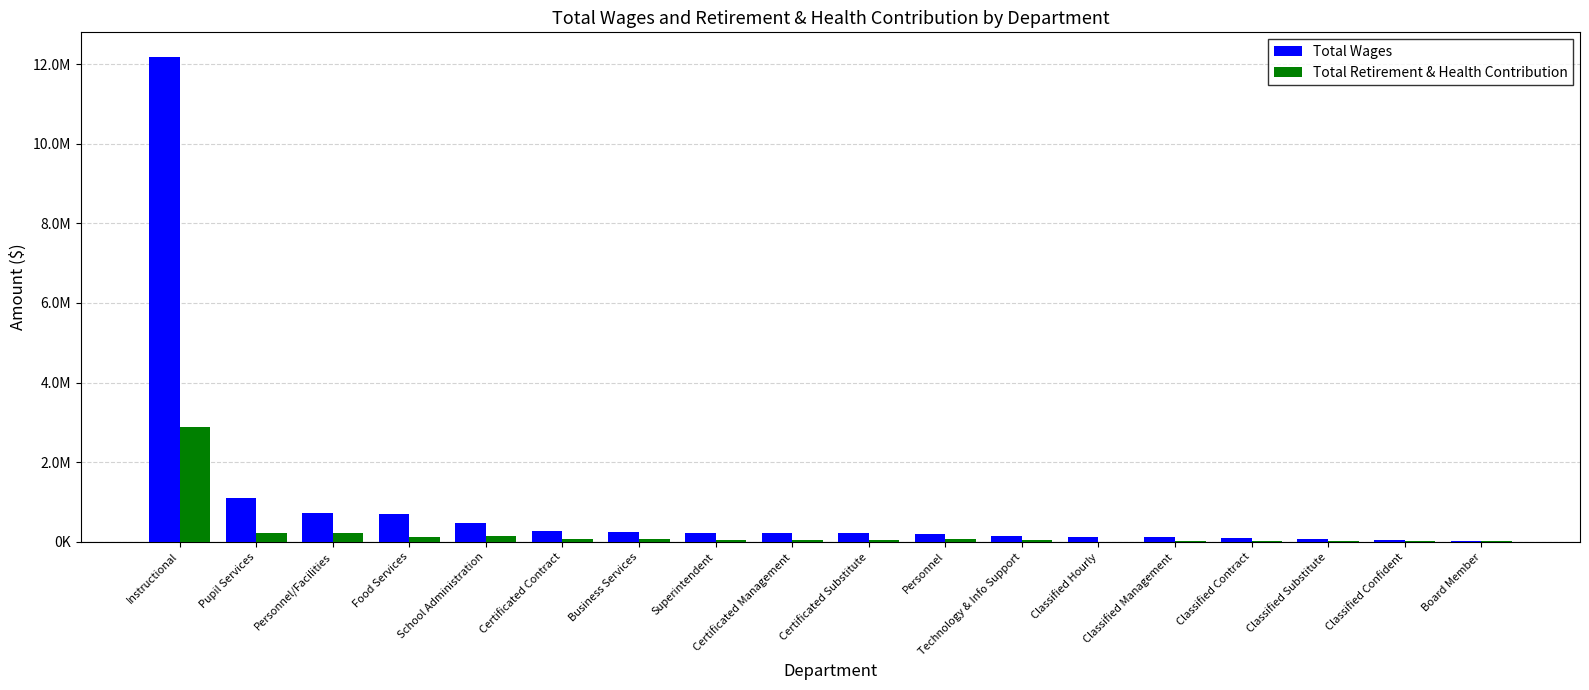

What are all the series names shown in the legend?

Total Wages, Total Retirement & Health Contribution